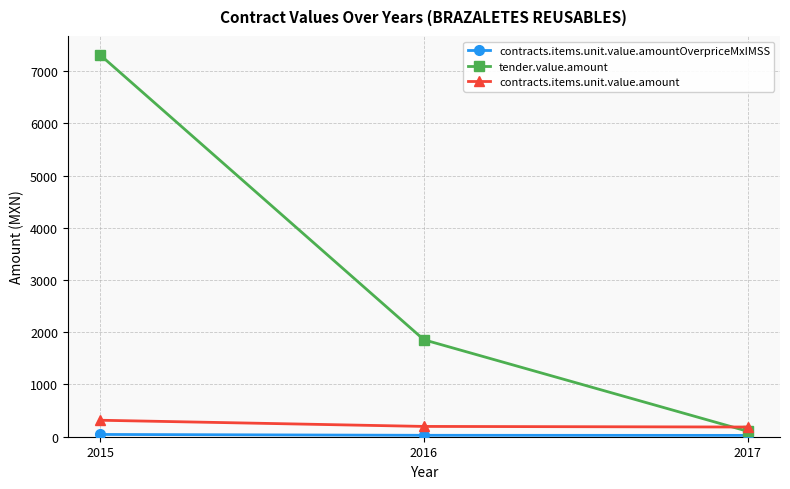

What is the average value of the tender.value.amount series?

3089.5